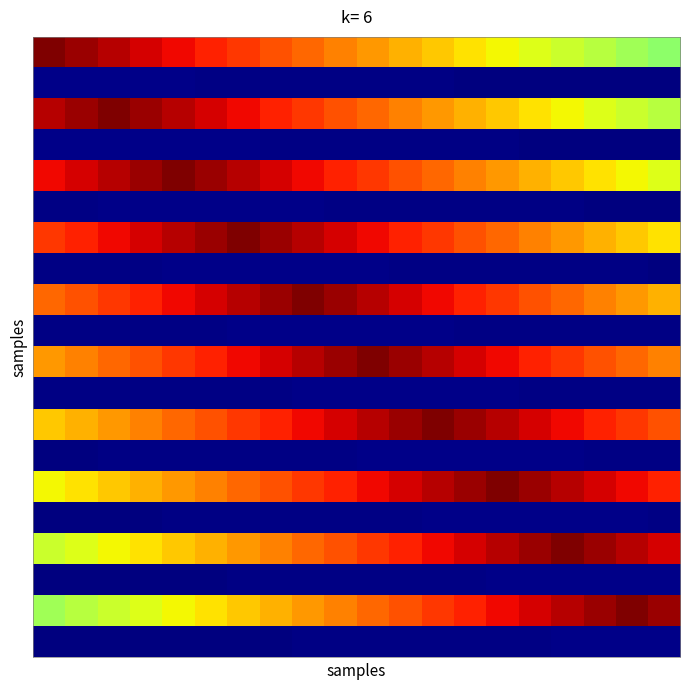

What is the greatest value displayed?

1.0